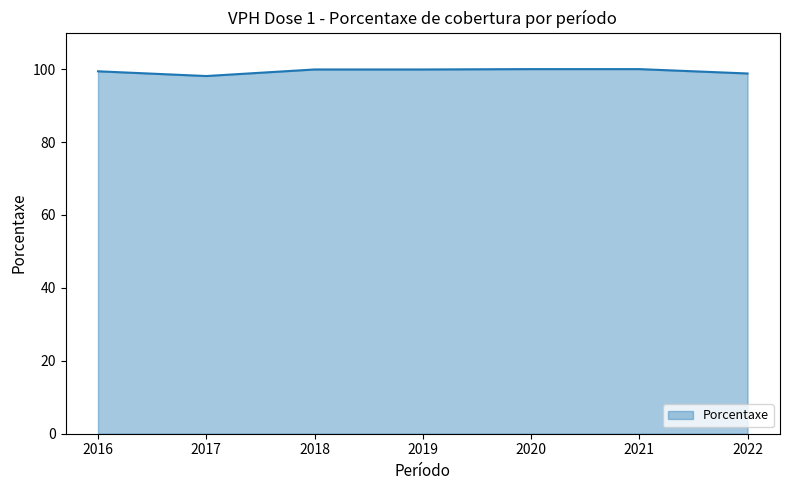

Does the chart display data point markers on the line(s)?

No